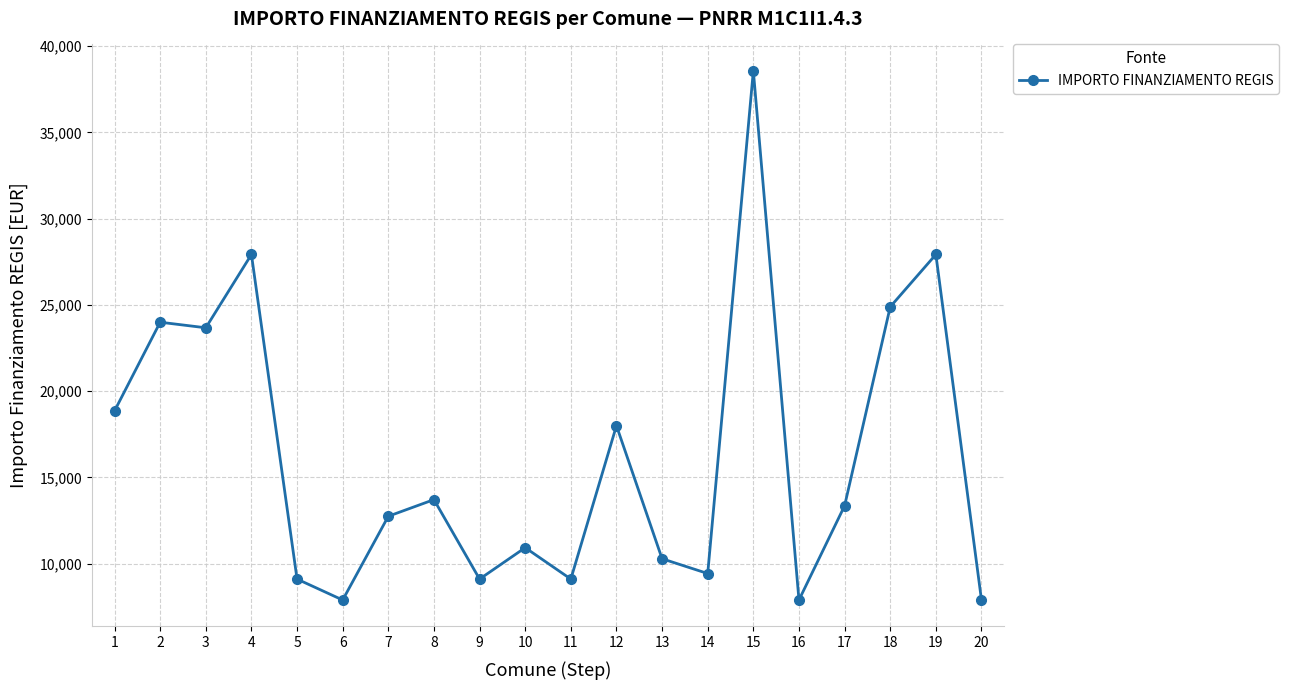

Does the chart have visible grid lines?

Yes